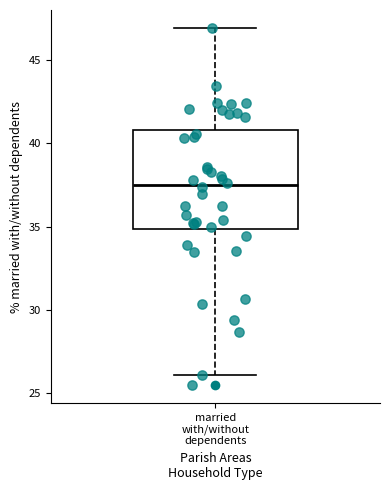

Where does the lower whisker of the box for married with/without dependents end on the y-axis? The values are not printed on the chart, so give them approximately, as read against the axis.

26.0